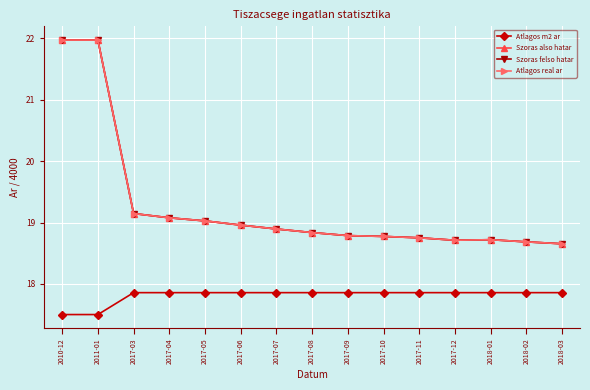

Is this an area chart (filled region under the line)?

No